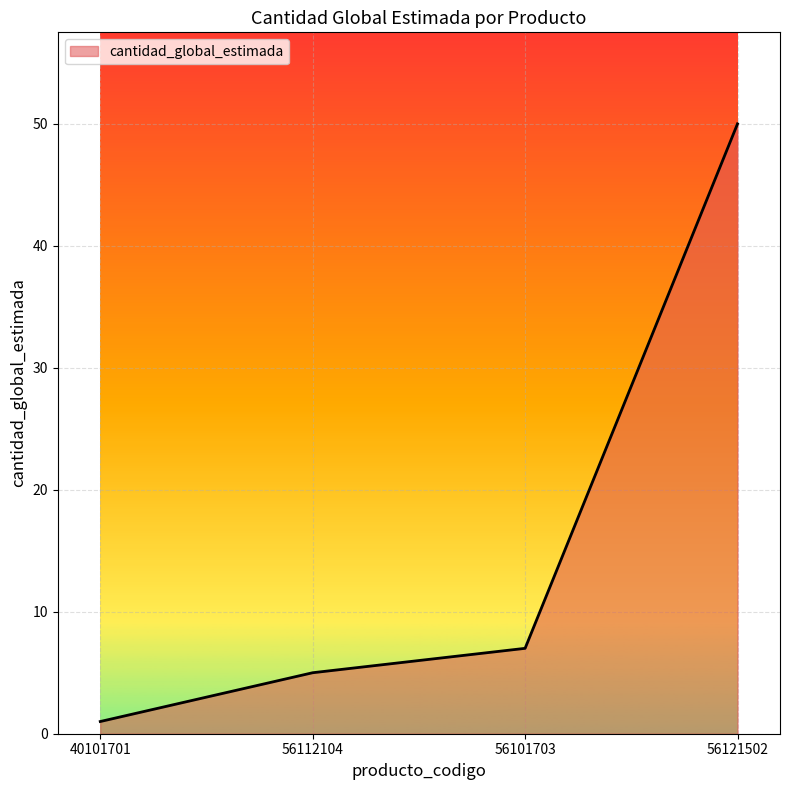

Reading left to right, what are all the values shown in this chart?

40101701=1	56112104=5	56101703=7	56121502=50